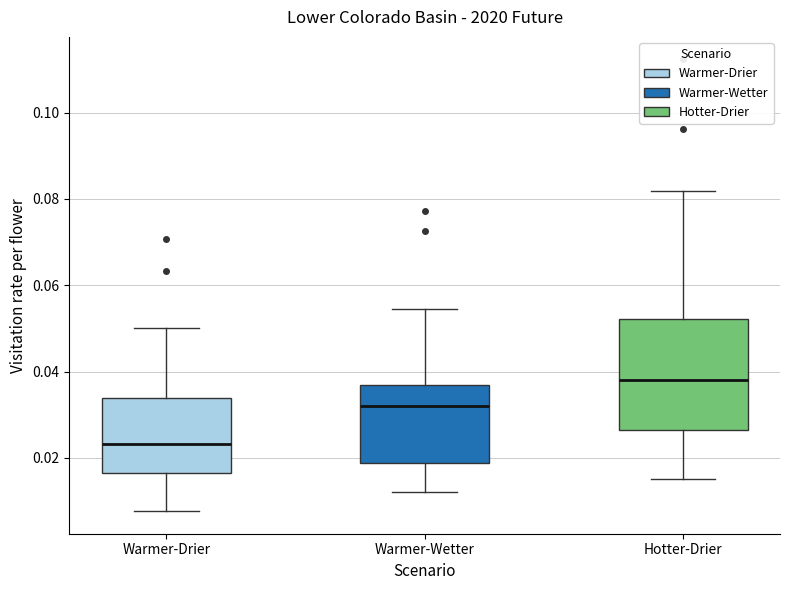

Where does the median line of the box for Hotter-Drier sit on the y-axis? The values are not printed on the chart, so give them approximately, as read against the axis.

0.038